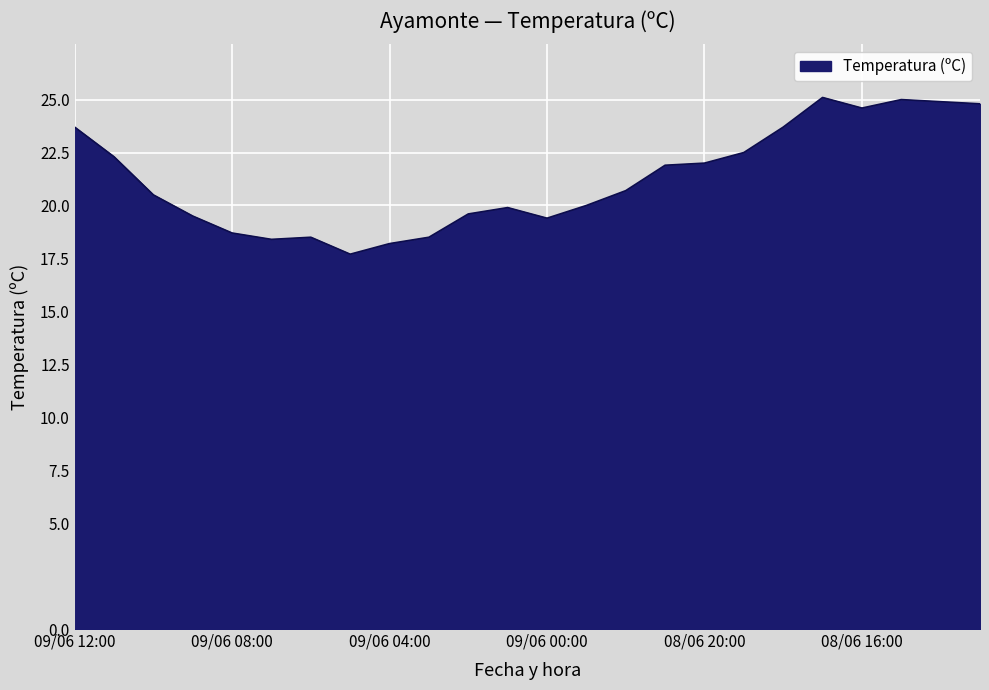

What is the smallest value displayed?

17.7